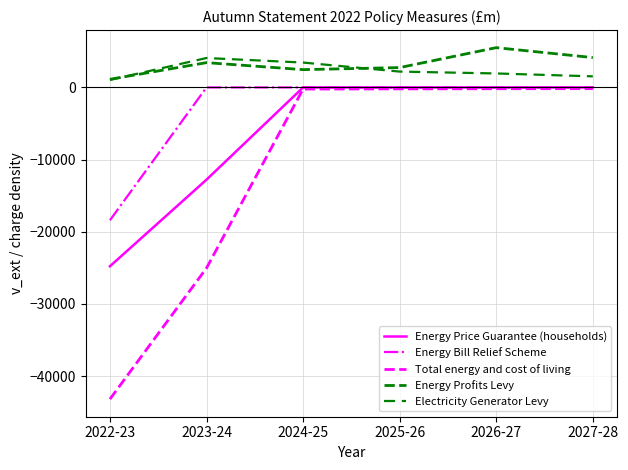

Reading right to left, what are all the values shown in this chart?

Energy Price Guarantee (households): 0	0	0	0	-12780	-24780
Energy Bill Relief Scheme: 0	0	0	0	0	-18405
Total energy and cost of living: -170	-180	-200	-225	-25030	-43190
Energy Profits Levy: 4135	5510	2750	2465	3435	1130
Electricity Generator Levy: 1535	1935	2195	3445	4075	1035